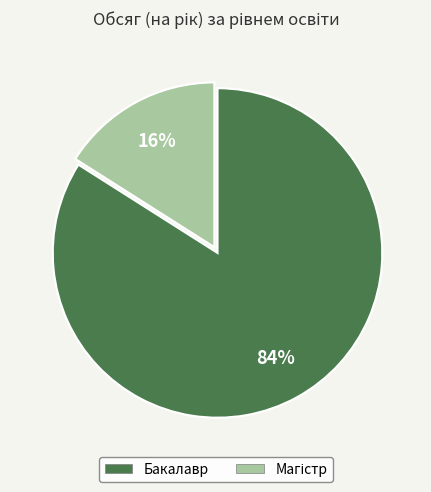

Which slice is the largest?

Бакалавр